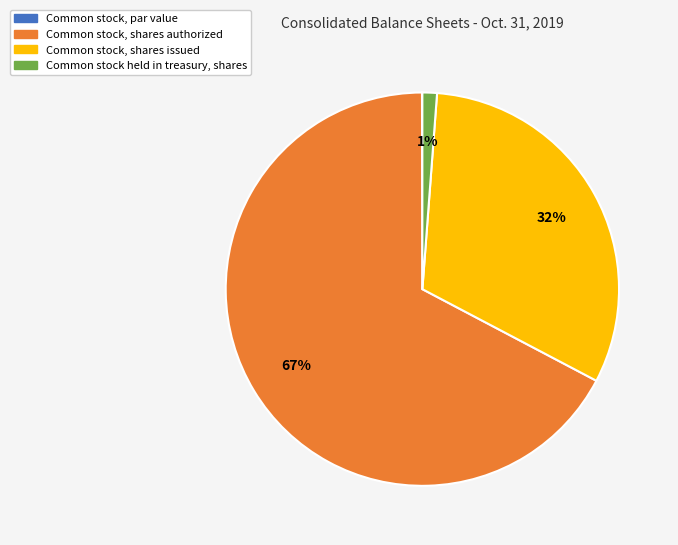

Does Common stock held in treasury, shares account for over 50% of the chart?

No